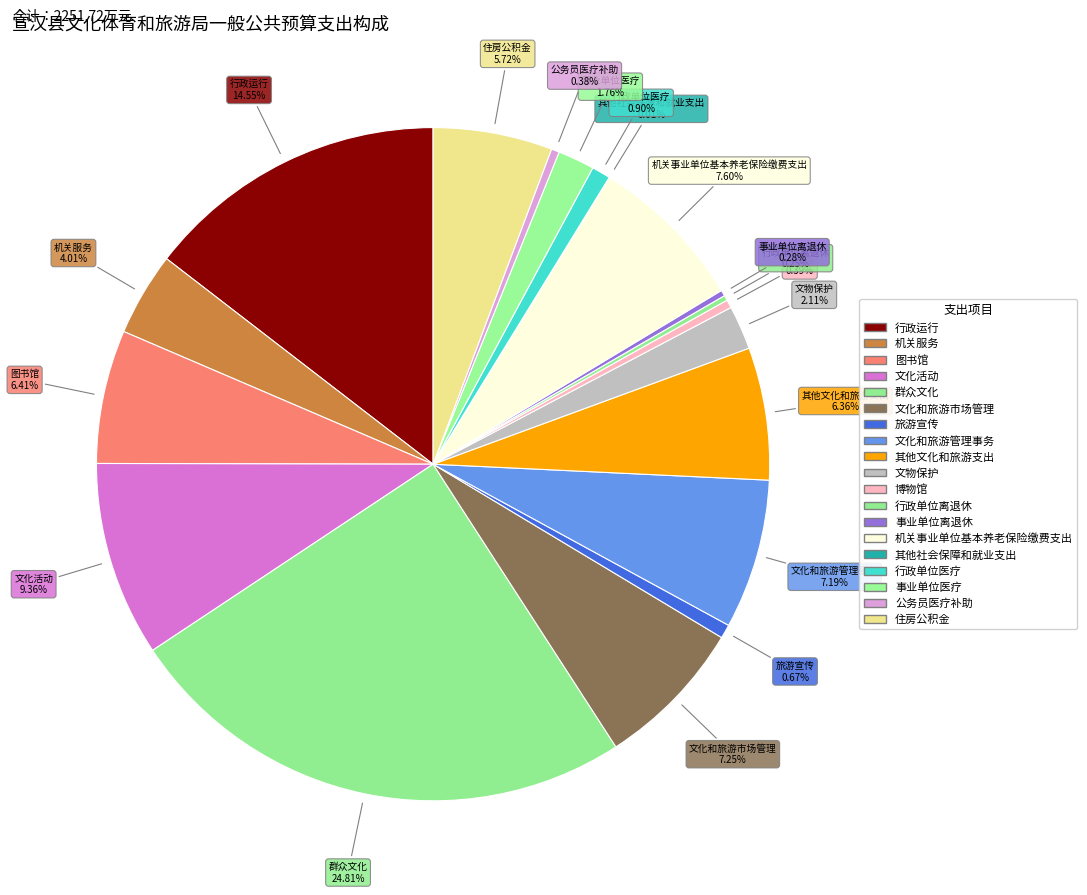

Which slice is the smallest?

其他社会保障和就业支出